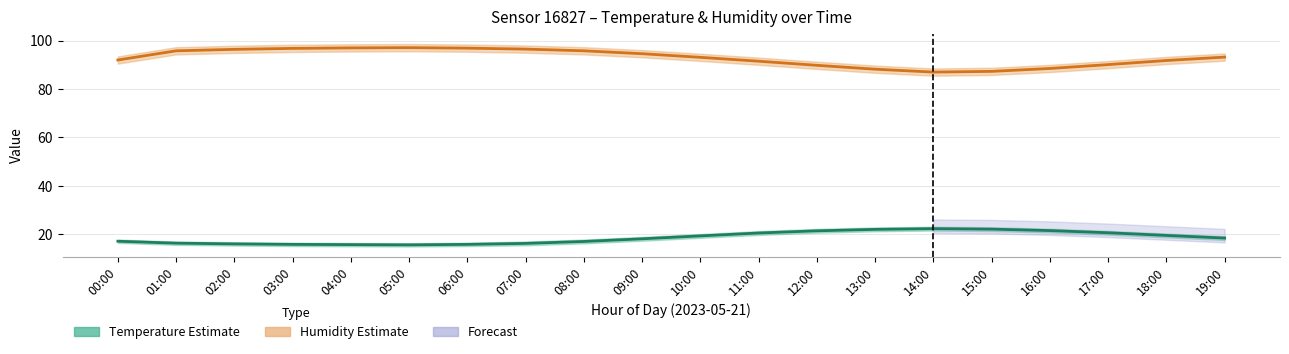

What is the label of the 8th point from the right?

12:00